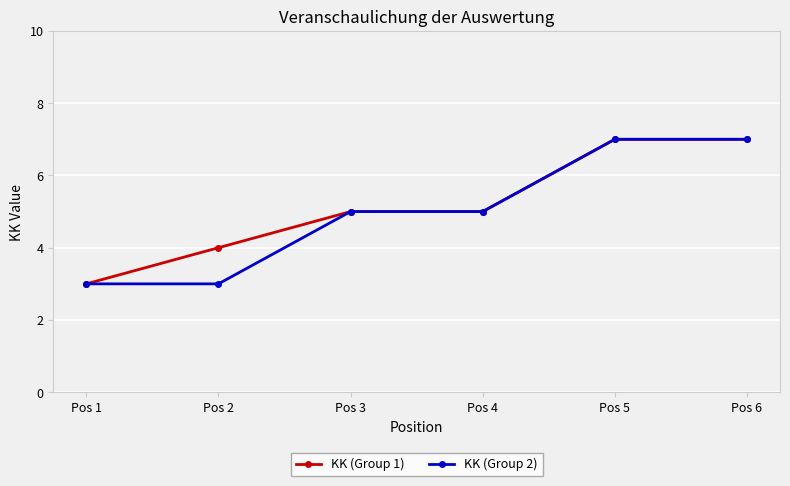

List the series in order of their overall mean, lowest first.

KK (Group 2), KK (Group 1)